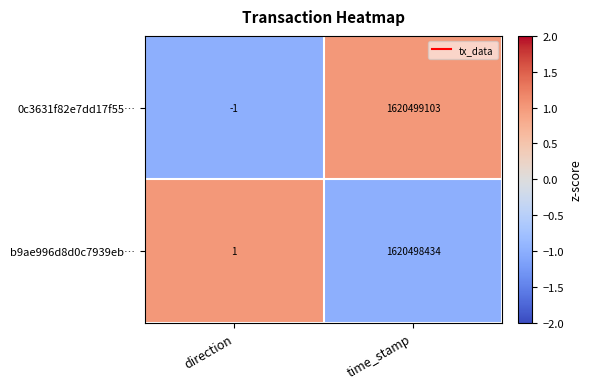

What is the greatest value displayed?

1620499103